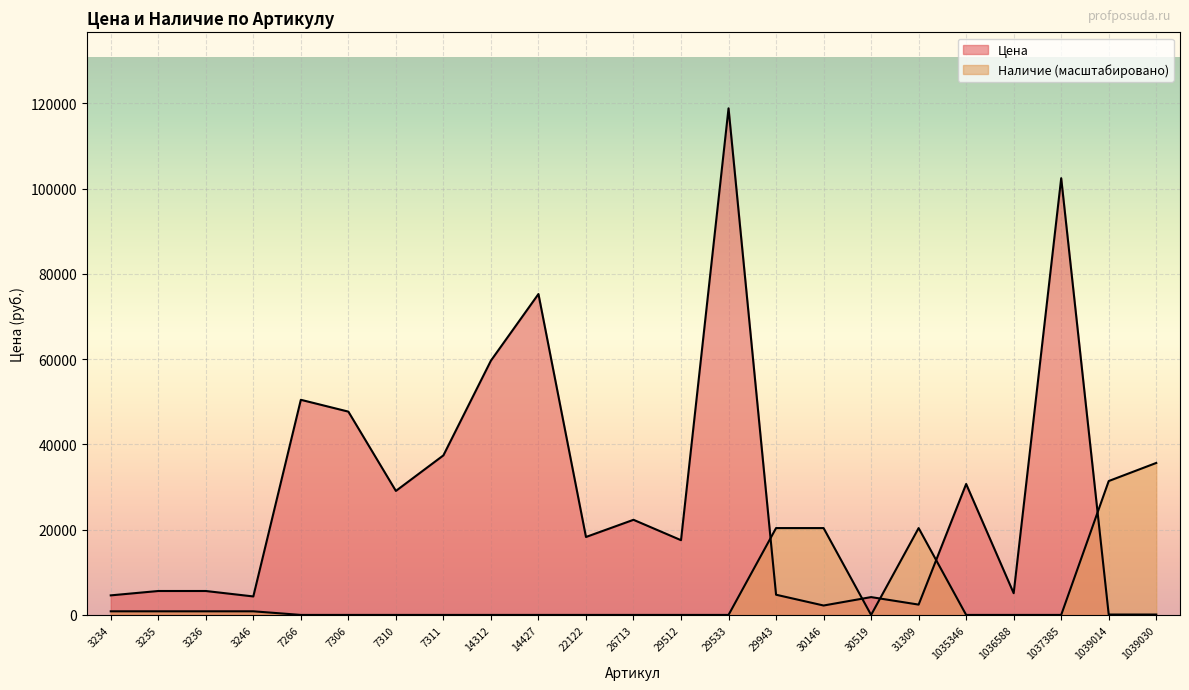

At which category is the sum across all series the highest?

29533